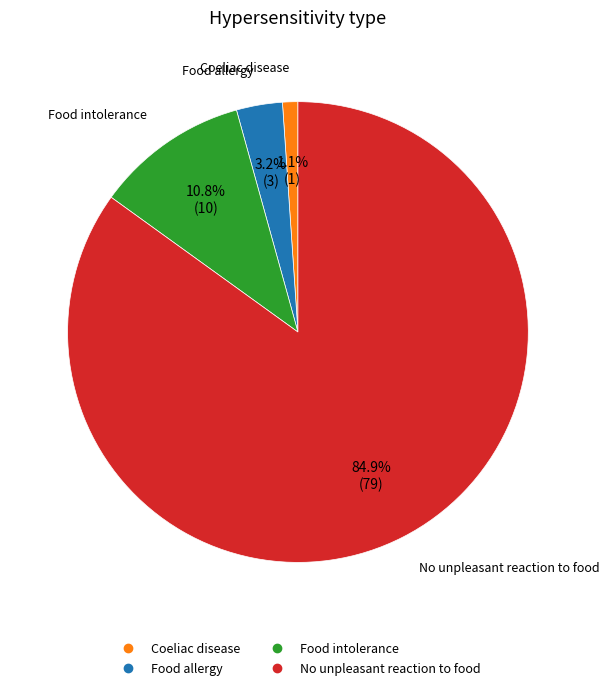

Between Food allergy and Coeliac disease, which is larger?

Food allergy